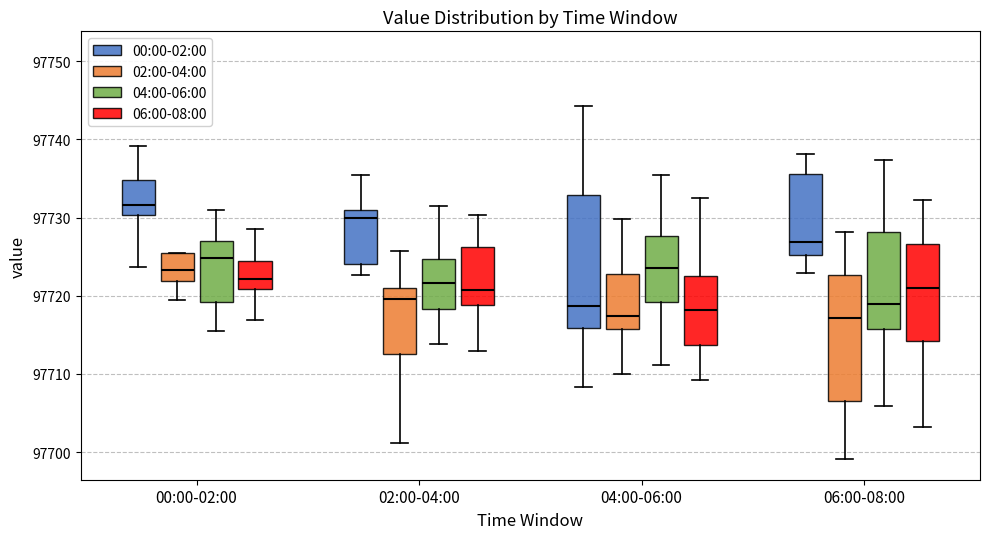

Reading left to right, transcribe this box plot: for each box, give where its median line is, the range the box spans, and where its two whiskers end, as read against the y-axis. The values are not printed on the chart, so give them approximately, as read against the axis.

00:00-02:00 (00:00-02:00): median 97732, box 97730 to 97735, whiskers 97724 to 97739
00:00-02:00 (02:00-04:00): median 97723, box 97722 to 97725, whiskers 97719 to 97725
00:00-02:00 (04:00-06:00): median 97725, box 97719 to 97727, whiskers 97715 to 97731
00:00-02:00 (06:00-08:00): median 97722, box 97721 to 97724, whiskers 97717 to 97729
02:00-04:00 (00:00-02:00): median 97730, box 97724 to 97731, whiskers 97723 to 97735
02:00-04:00 (02:00-04:00): median 97720, box 97713 to 97721, whiskers 97701 to 97726
02:00-04:00 (04:00-06:00): median 97722, box 97718 to 97725, whiskers 97714 to 97732
02:00-04:00 (06:00-08:00): median 97721, box 97719 to 97726, whiskers 97713 to 97730
04:00-06:00 (00:00-02:00): median 97719, box 97716 to 97733, whiskers 97708 to 97744
04:00-06:00 (02:00-04:00): median 97717, box 97716 to 97723, whiskers 97710 to 97730
04:00-06:00 (04:00-06:00): median 97724, box 97719 to 97728, whiskers 97711 to 97735
04:00-06:00 (06:00-08:00): median 97718, box 97714 to 97723, whiskers 97709 to 97732
06:00-08:00 (00:00-02:00): median 97727, box 97725 to 97736, whiskers 97723 to 97738
06:00-08:00 (02:00-04:00): median 97717, box 97707 to 97723, whiskers 97699 to 97728
06:00-08:00 (04:00-06:00): median 97719, box 97716 to 97728, whiskers 97706 to 97737
06:00-08:00 (06:00-08:00): median 97721, box 97714 to 97727, whiskers 97703 to 97732